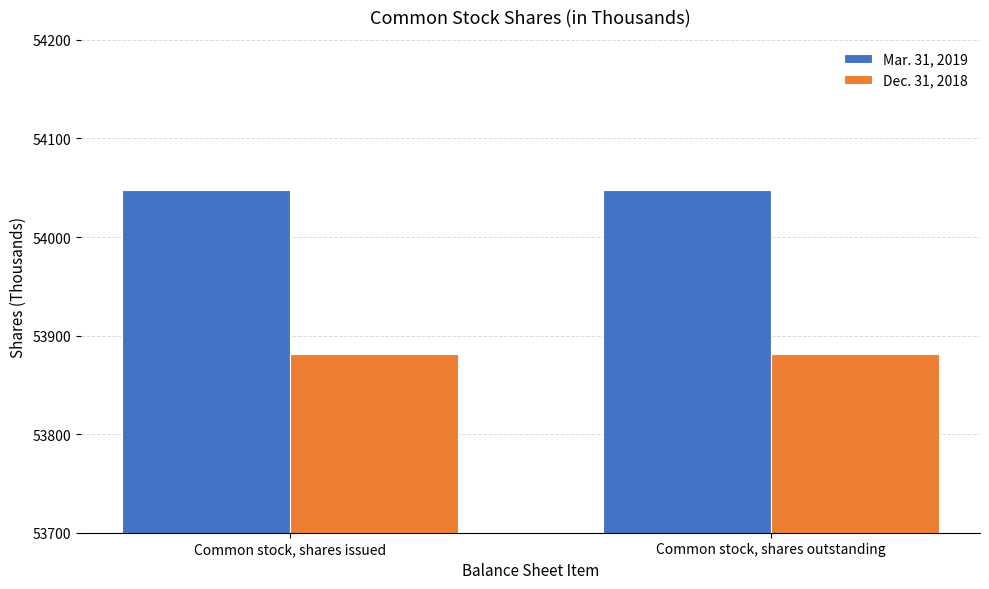

Which series has the largest total across all categories?

Mar. 31, 2019